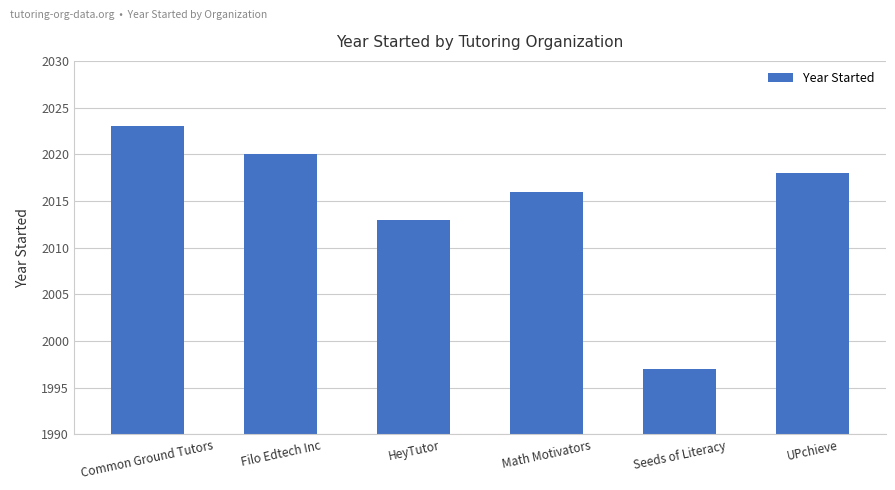

Rank the categories by value from lowest to highest.

Seeds of Literacy, HeyTutor, Math Motivators, UPchieve, Filo Edtech Inc, Common Ground Tutors